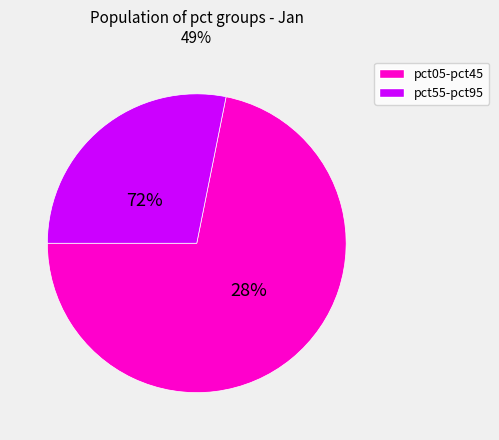

Do pct35 and pct05 together represent more than half of the pie?

No